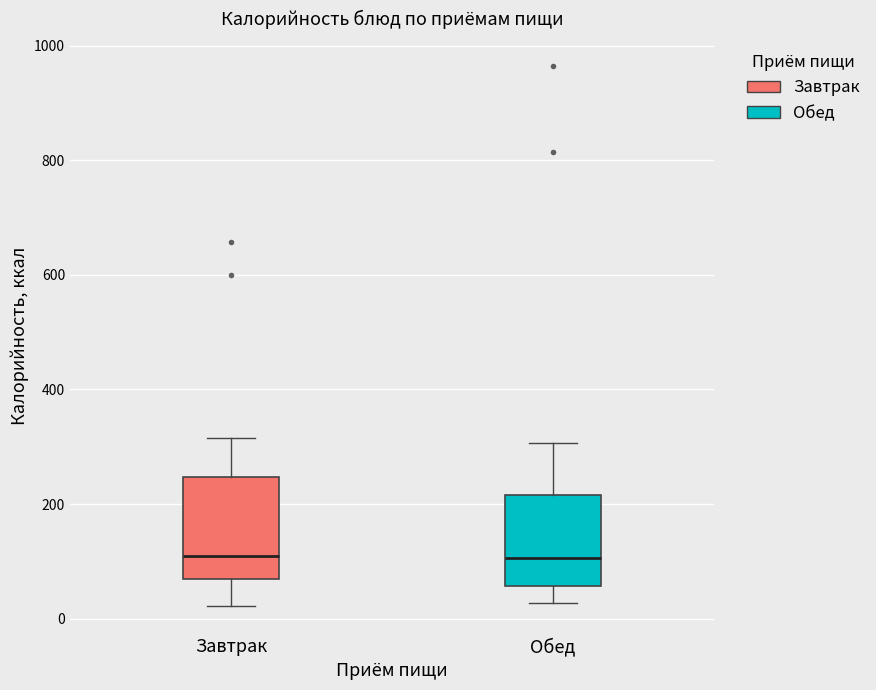

Where does the median line of the box for Обед sit on the y-axis? The values are not printed on the chart, so give them approximately, as read against the axis.

100